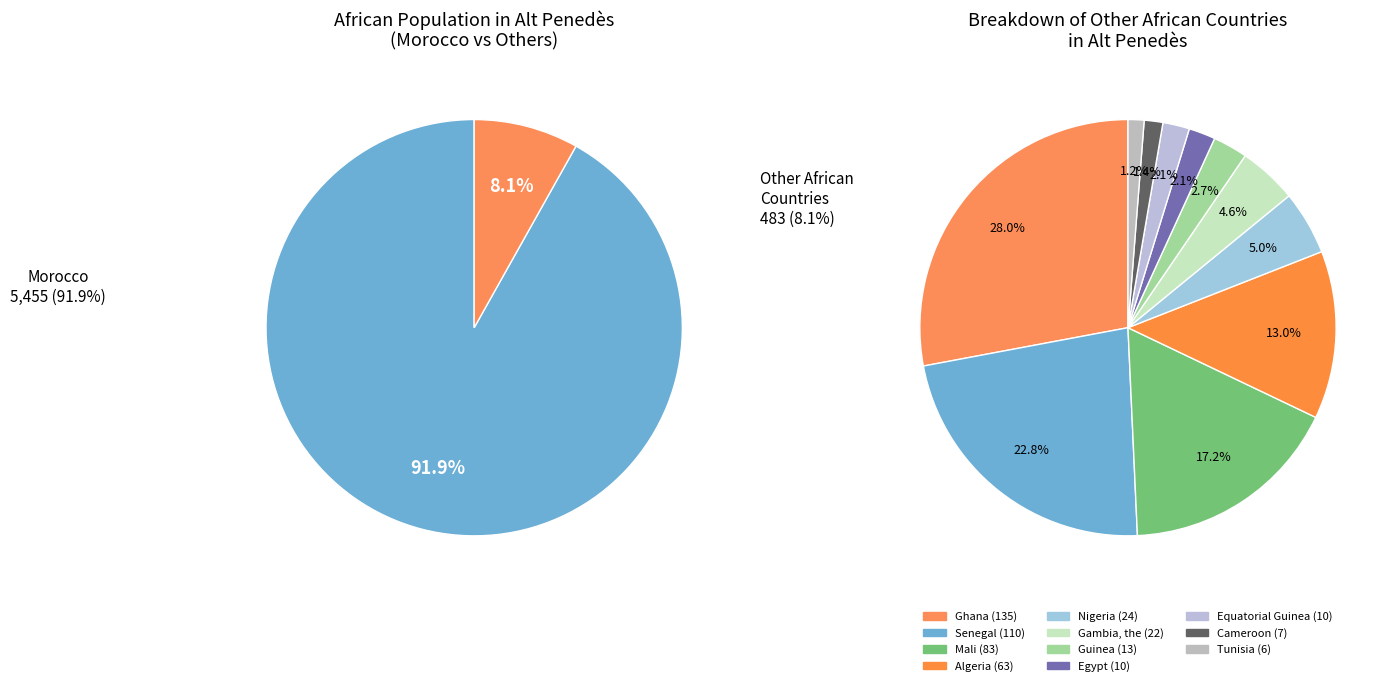

The Cameroon slice represents 9% of the pie. True or false?

False